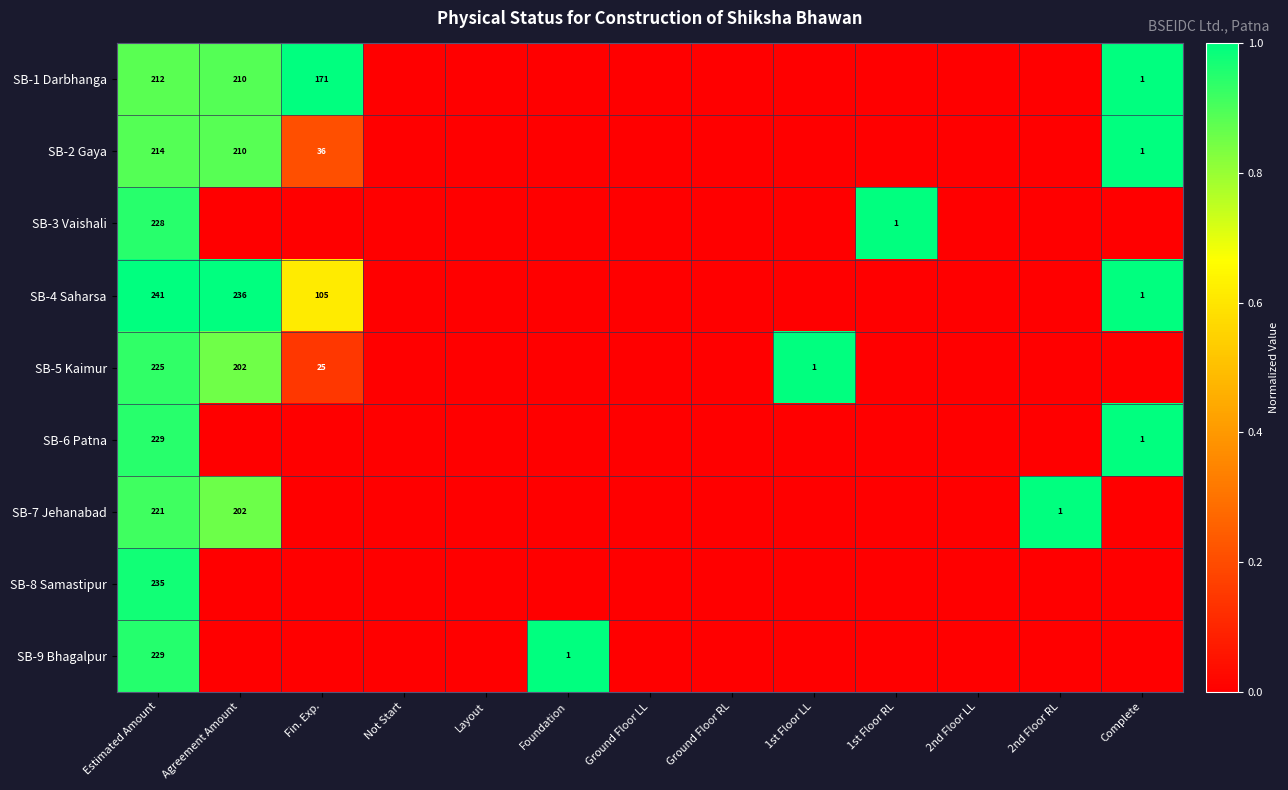

The SB-2 Gaya series shows 0 at Complete. True or false?

False